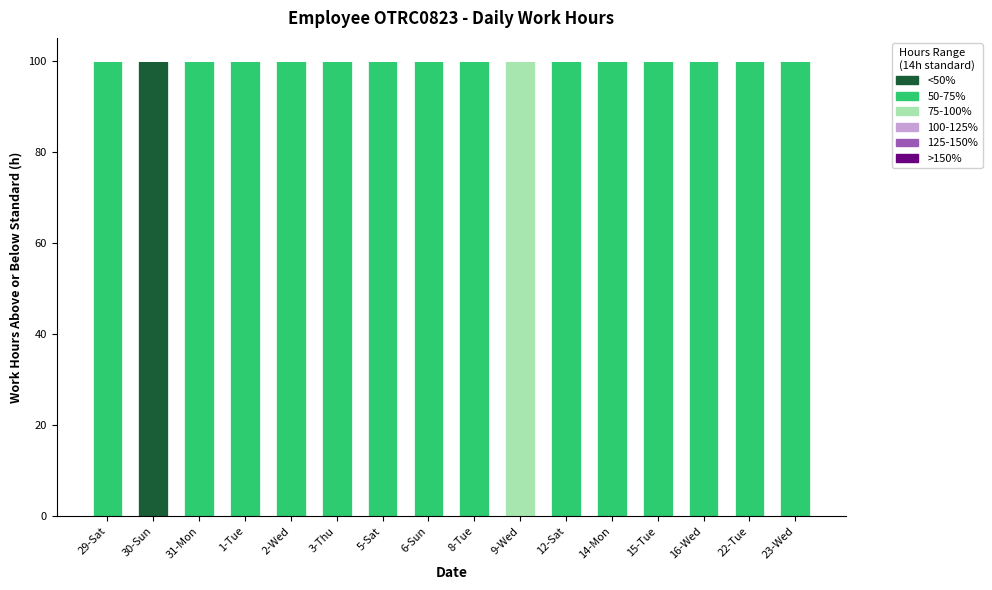

What is the sum of all <50% values?

100